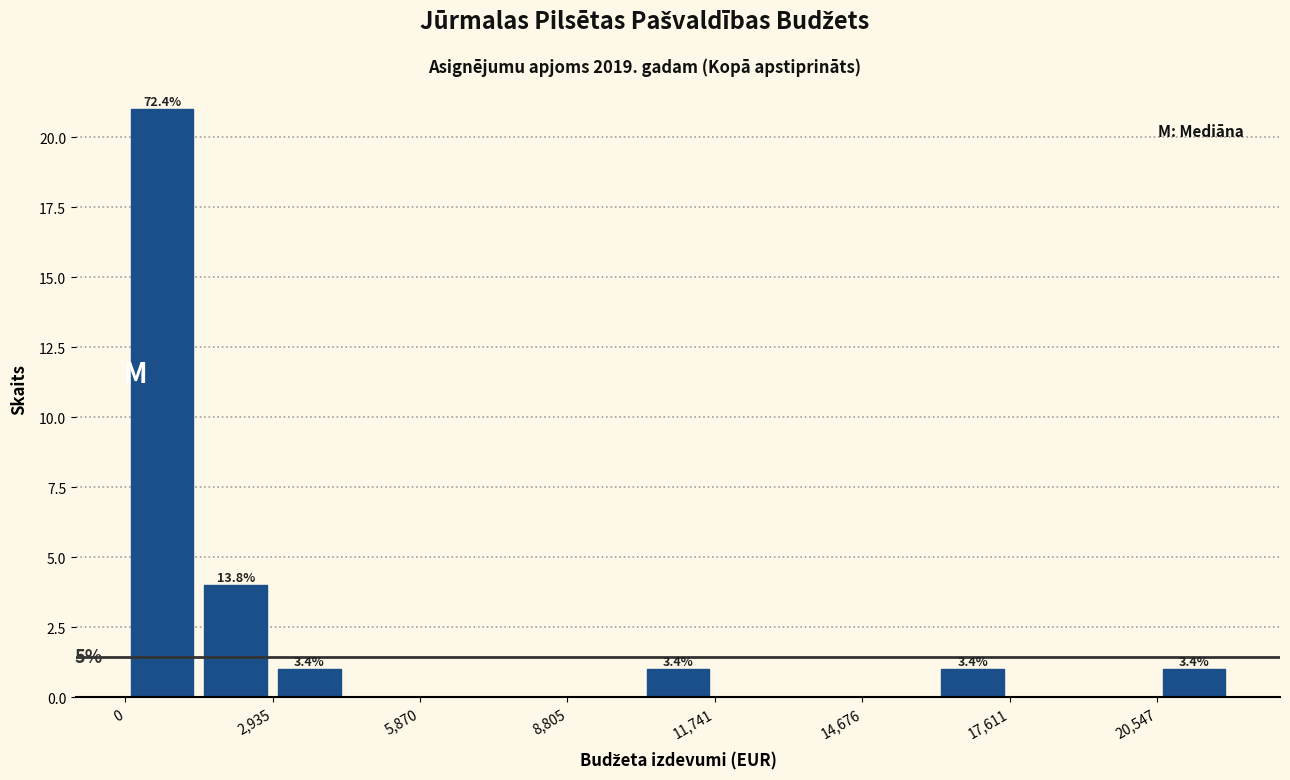

Around what value on the x-axis is the tallest bar? Give the approximate position of its centre, as read against the axis.

500